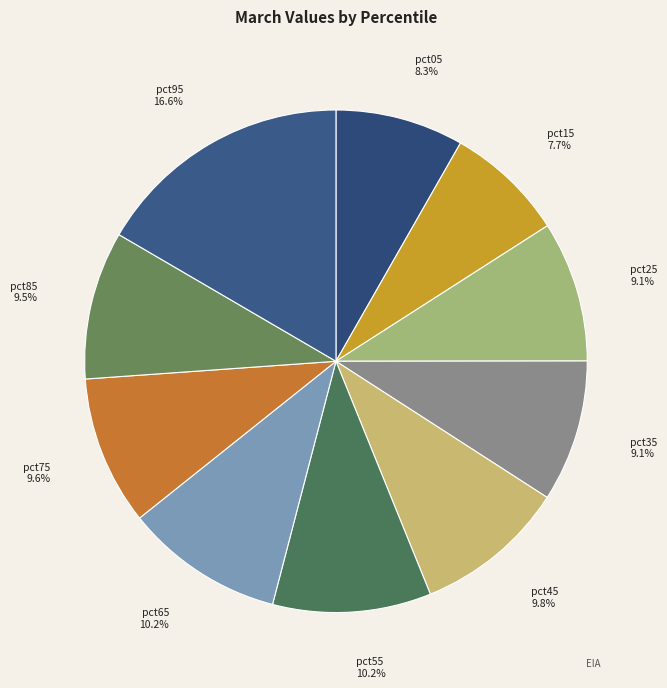

Which slice is the largest?

pct95